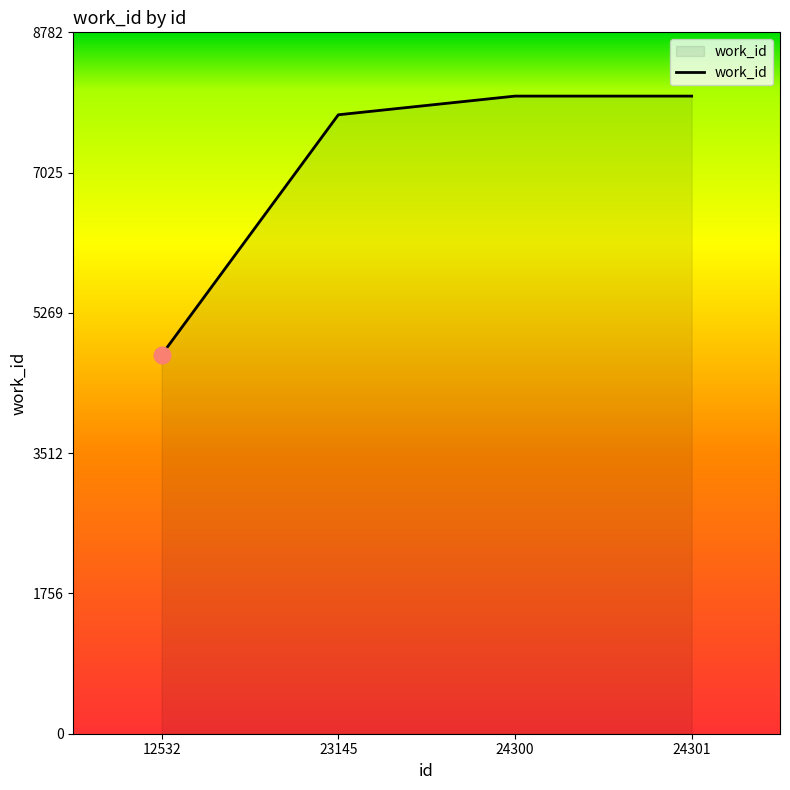

What is the change in value from 12532 to 24300?

+3240